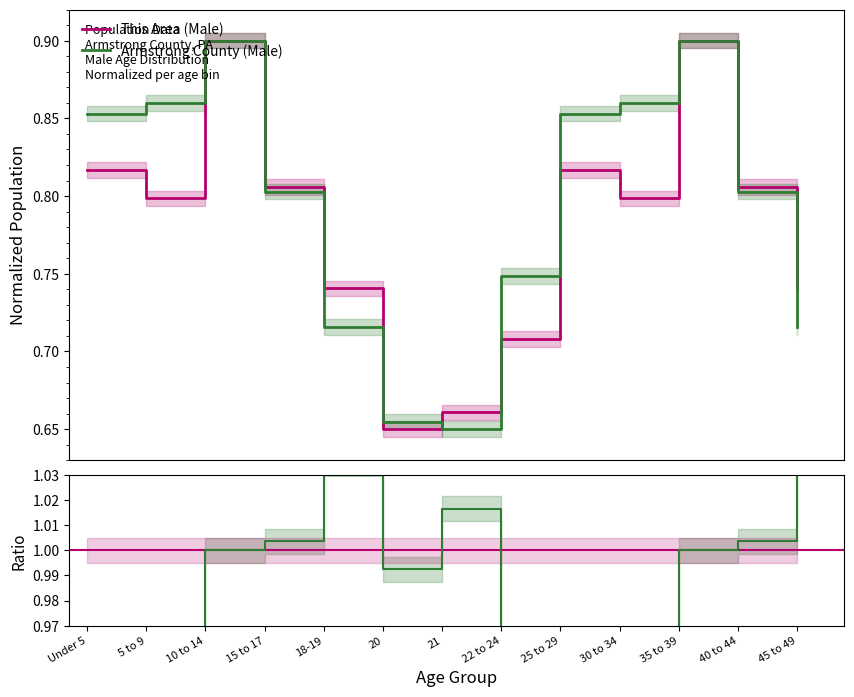

What are all the series names shown in the legend?

This Area (Male), Armstrong County (Male)